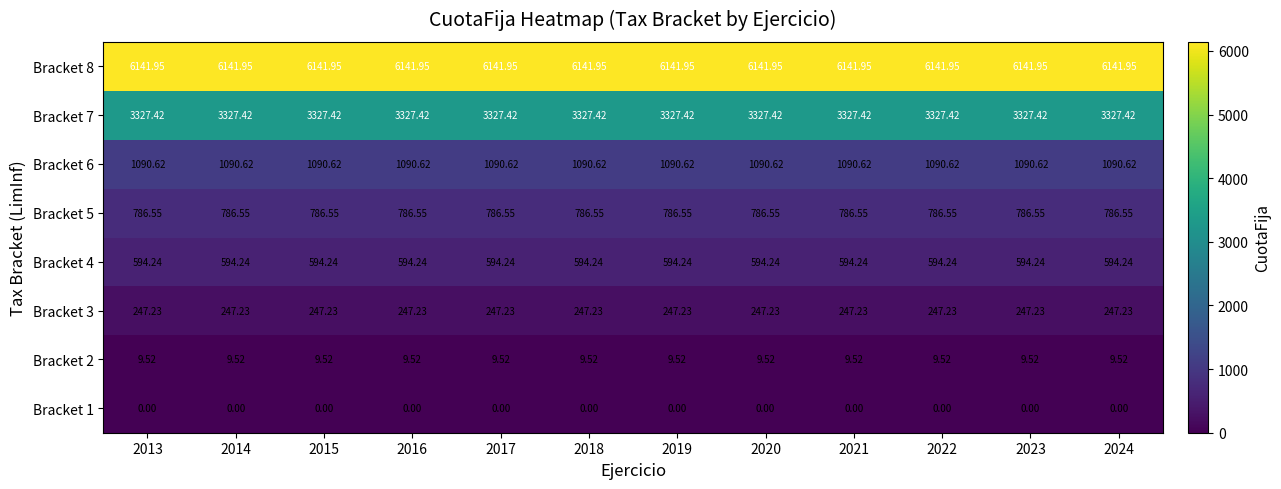

Is the value of Bracket 4 at 2019 greater than the value of Bracket 6 at 2023?

No